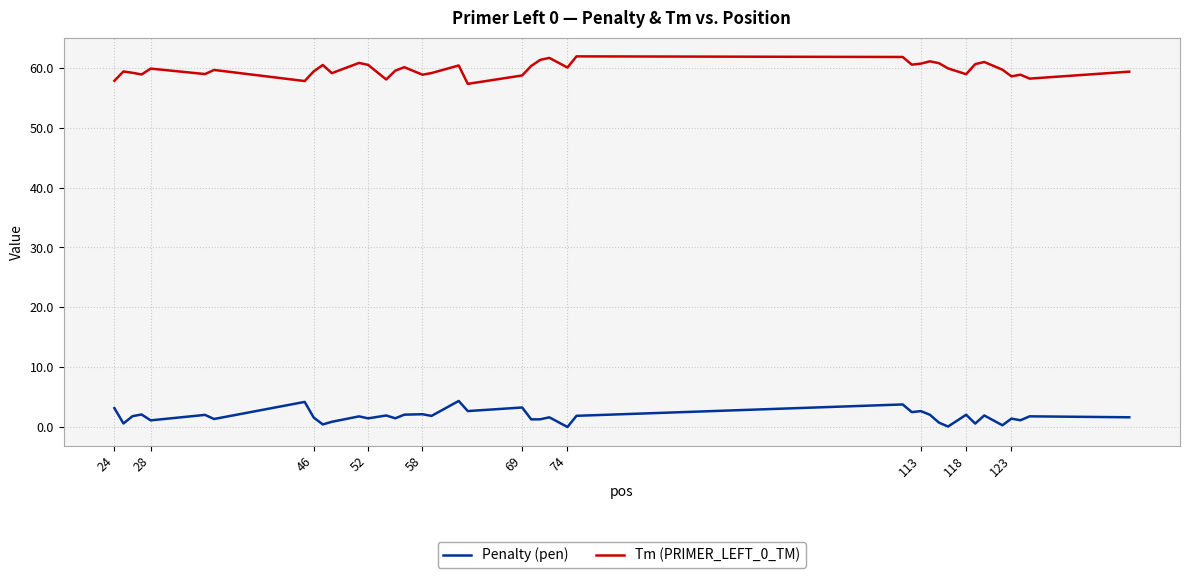

True or false: Tm (PRIMER_LEFT_0_TM) has more than 0 points higher than both neighbors.

True